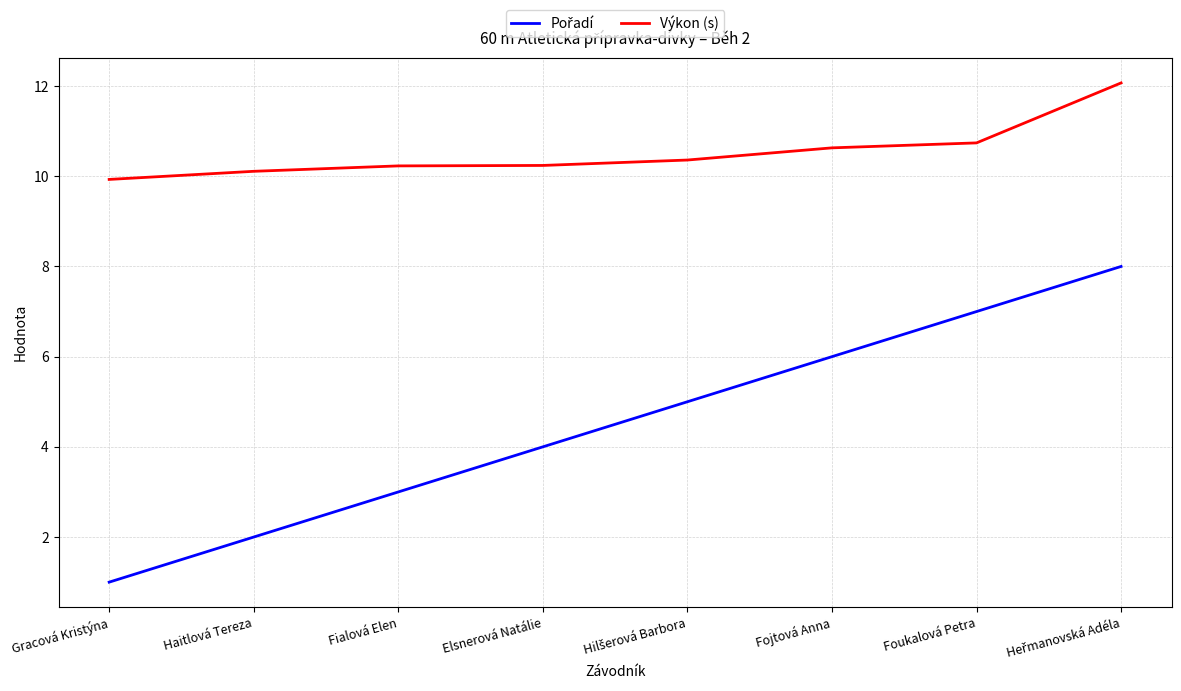

Which label corresponds to the smallest value in the chart?

Gracová Kristýna